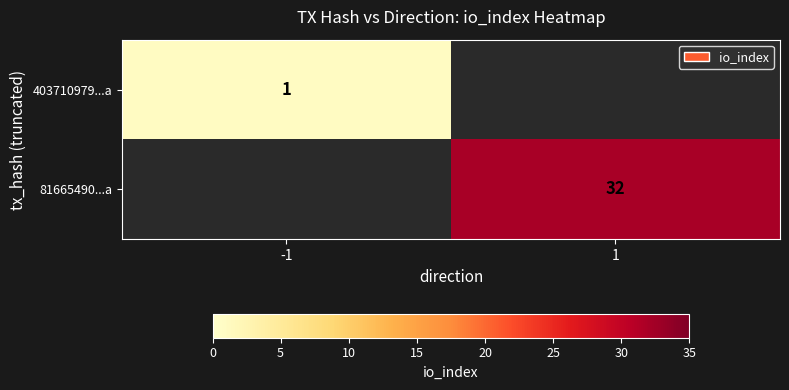

The 81665490...a series shows 32 at 1. True or false?

True